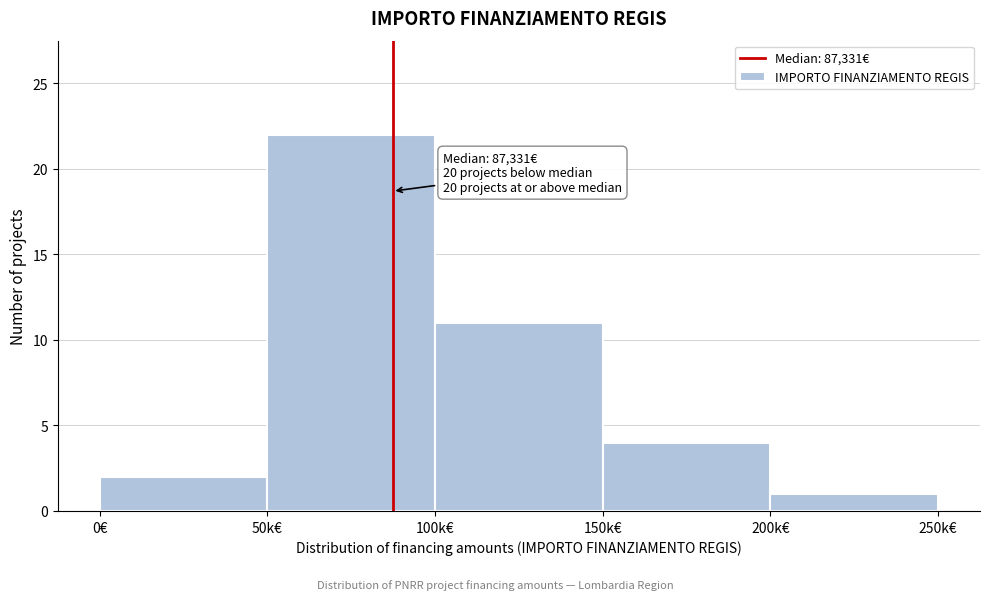

Reading left to right, list all the values displayed in this chart.

2	22	11	4	1